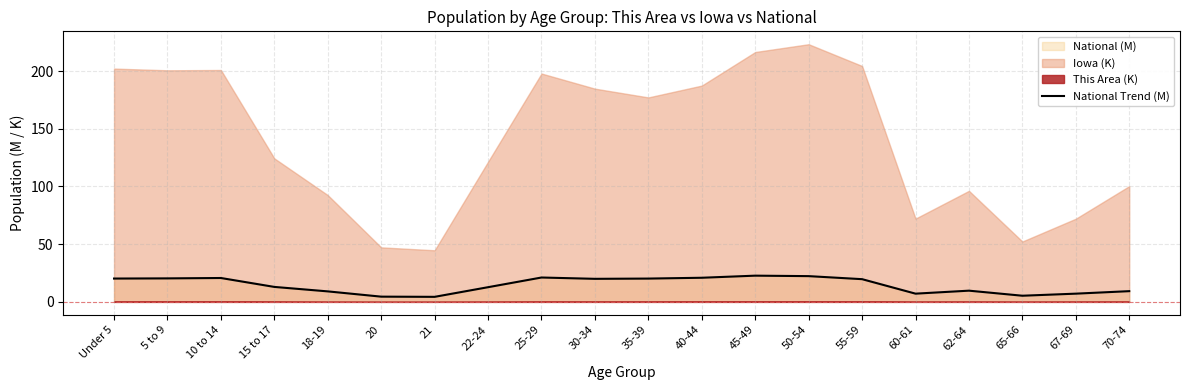

The value at 60-61 is 3.6. True or false?

False